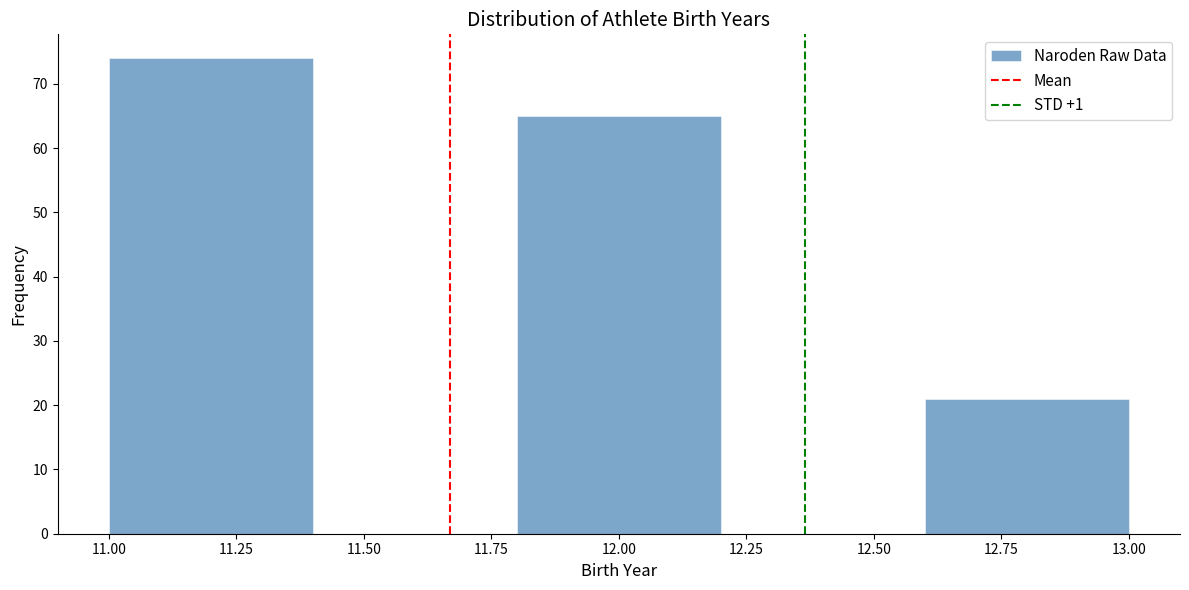

Over which range of the x-axis is the bar tallest?

11.0 to 11.4